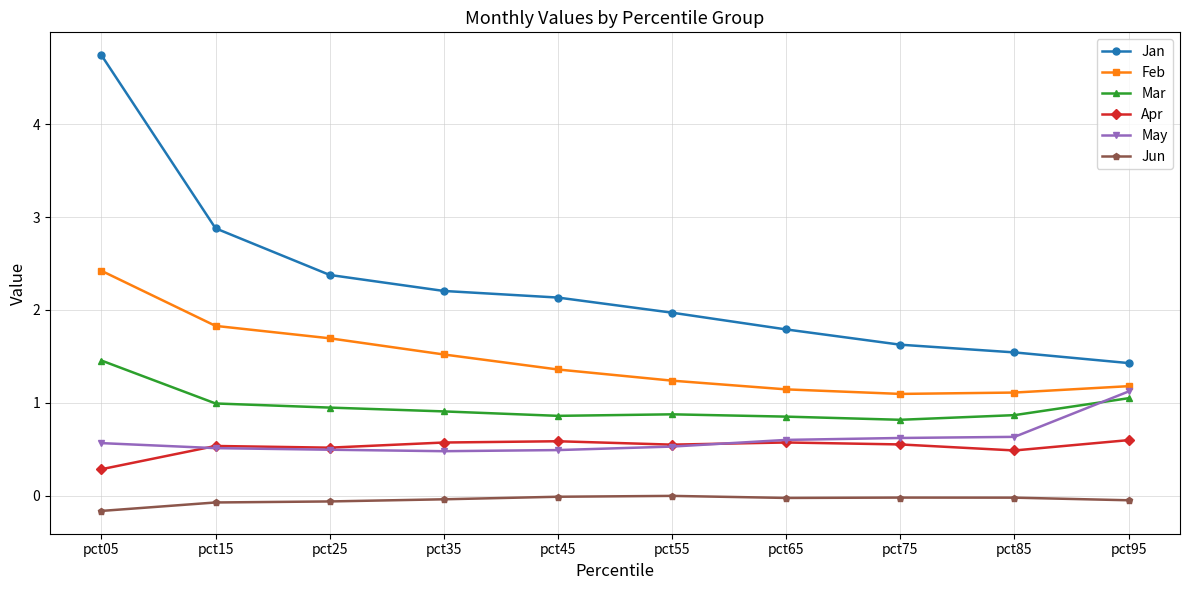

Between pct45 and pct55, which series saw the biggest shift?

Jan